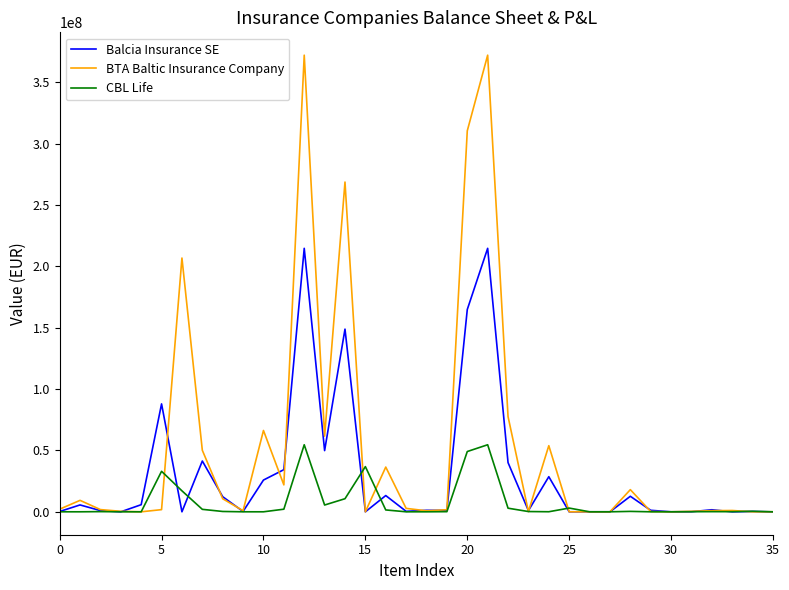

Which series has the largest total across all categories?

BTA Baltic Insurance Company